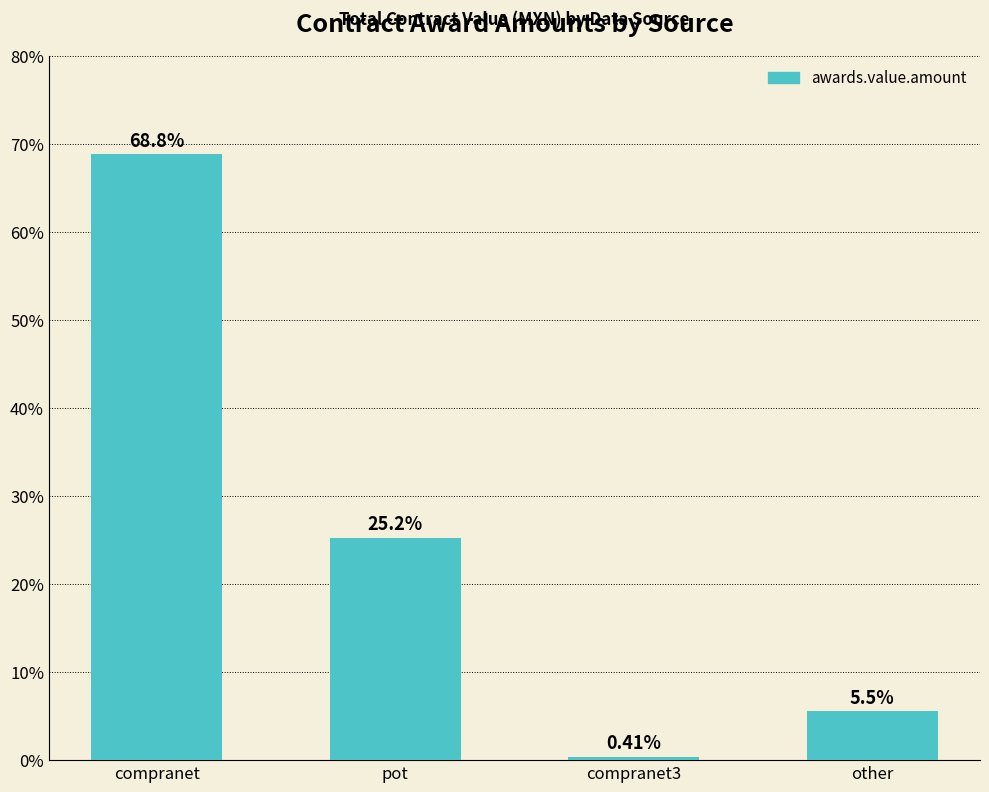

What is the label of the 1st bar from the right?

other